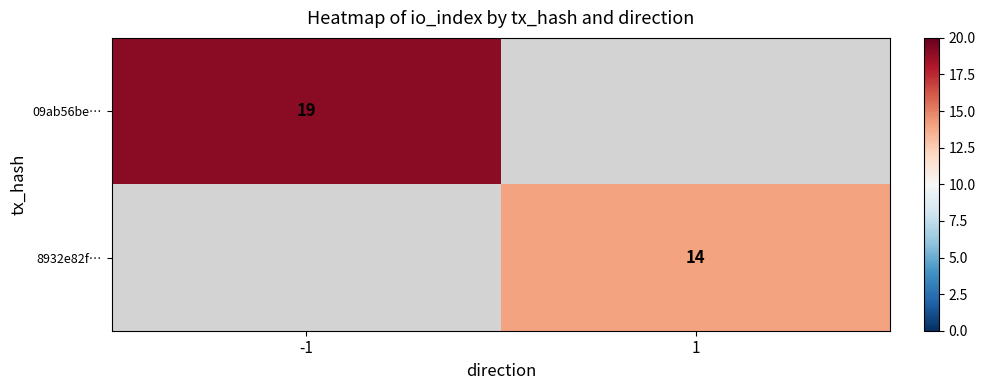

How many data points does each series have?

2